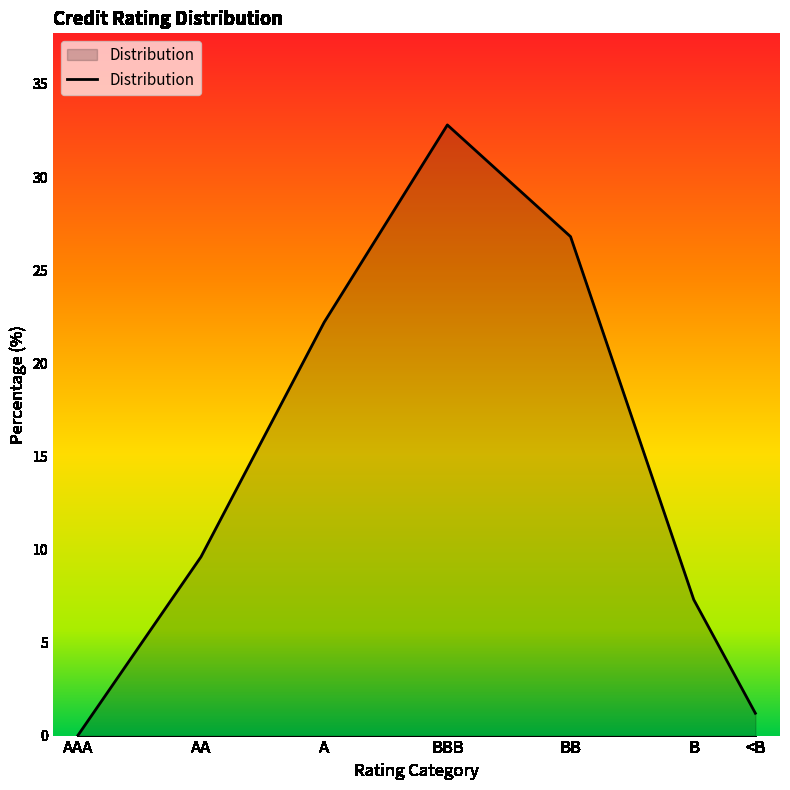

True or false: the data shows 0.0 at AAA.

True